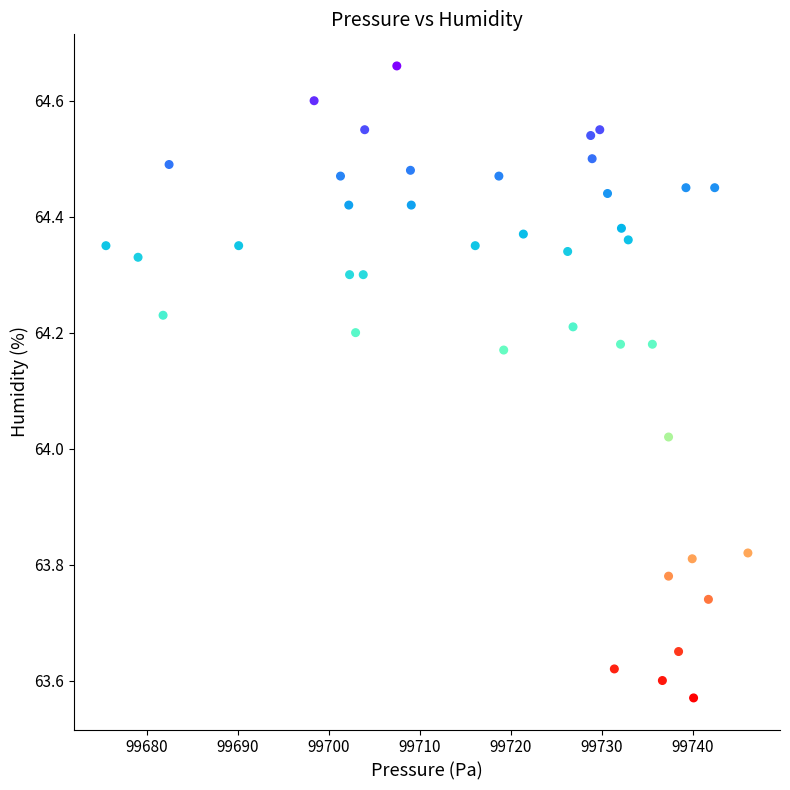

What is the range of Y values (max minus min)?

1.1